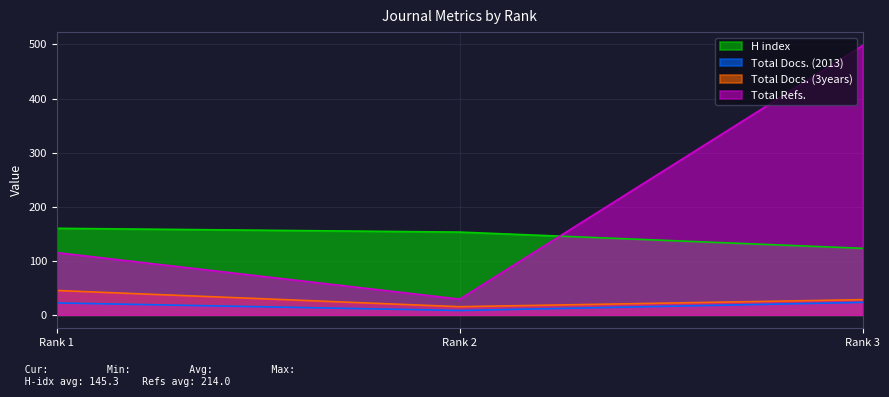

Where does the H index series first go above 153?

Rank 1